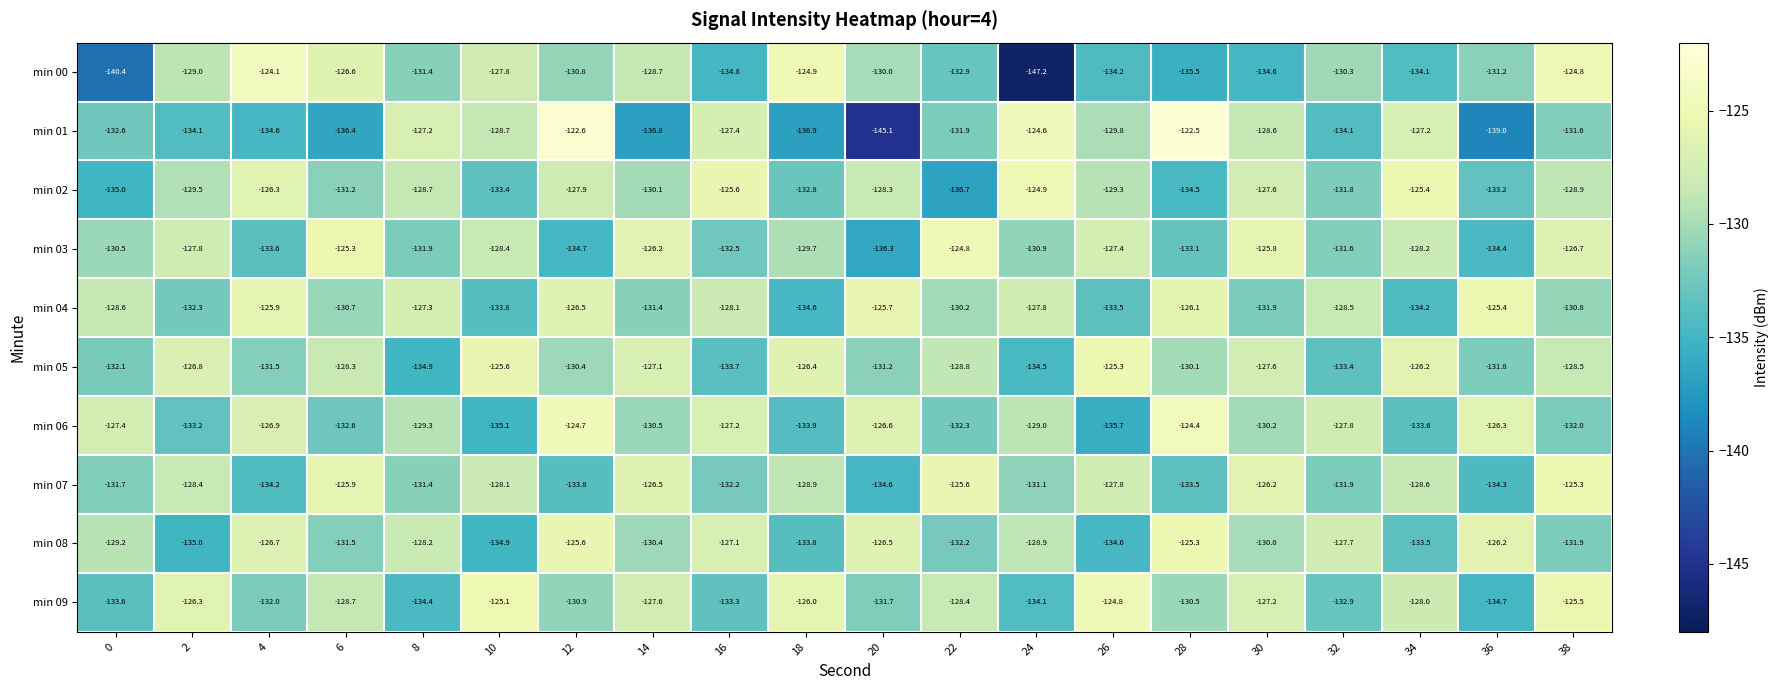

Which category has the highest value in the min 00 series?

4